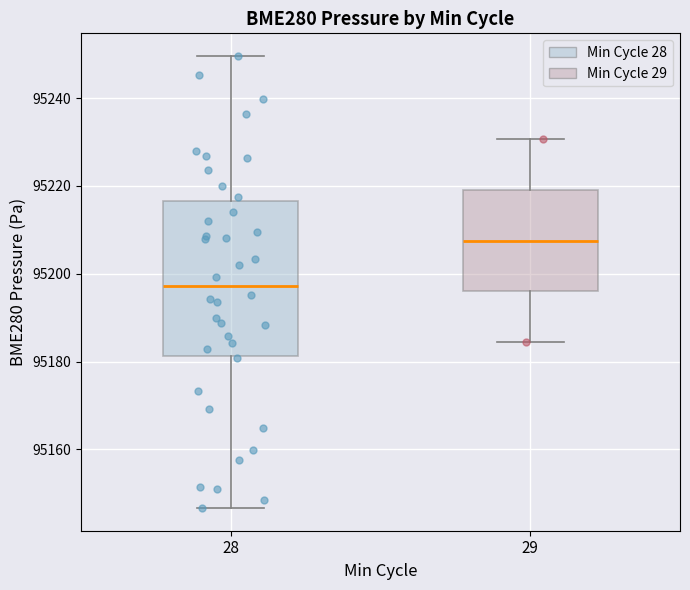

Reading left to right, read every box against the y-axis: the position of its median line, the range the box covers, and the ends of its whiskers. The values are not printed on the chart, so give them approximately, as read against the axis.

28: median 95198, box 95182 to 95216, whiskers 95146 to 95250
29: median 95208, box 95196 to 95220, whiskers 95184 to 95230